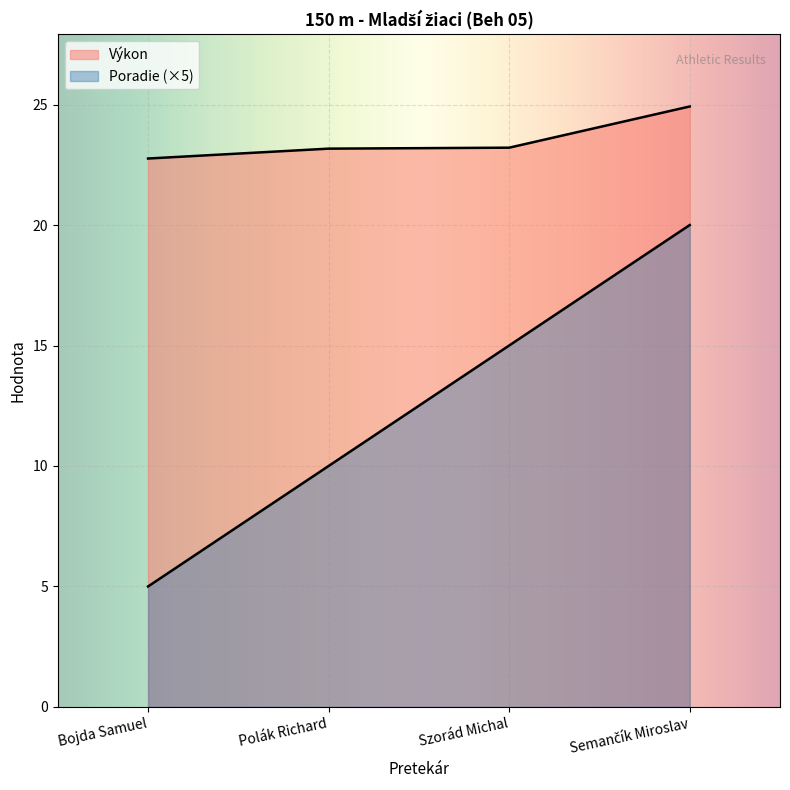

How many values in the Poradie (×5) series are below 15?

2